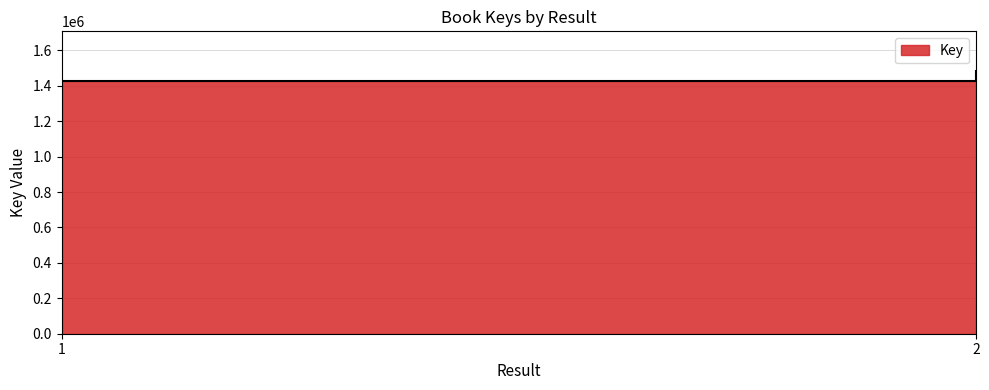

Does the chart have visible grid lines?

Yes